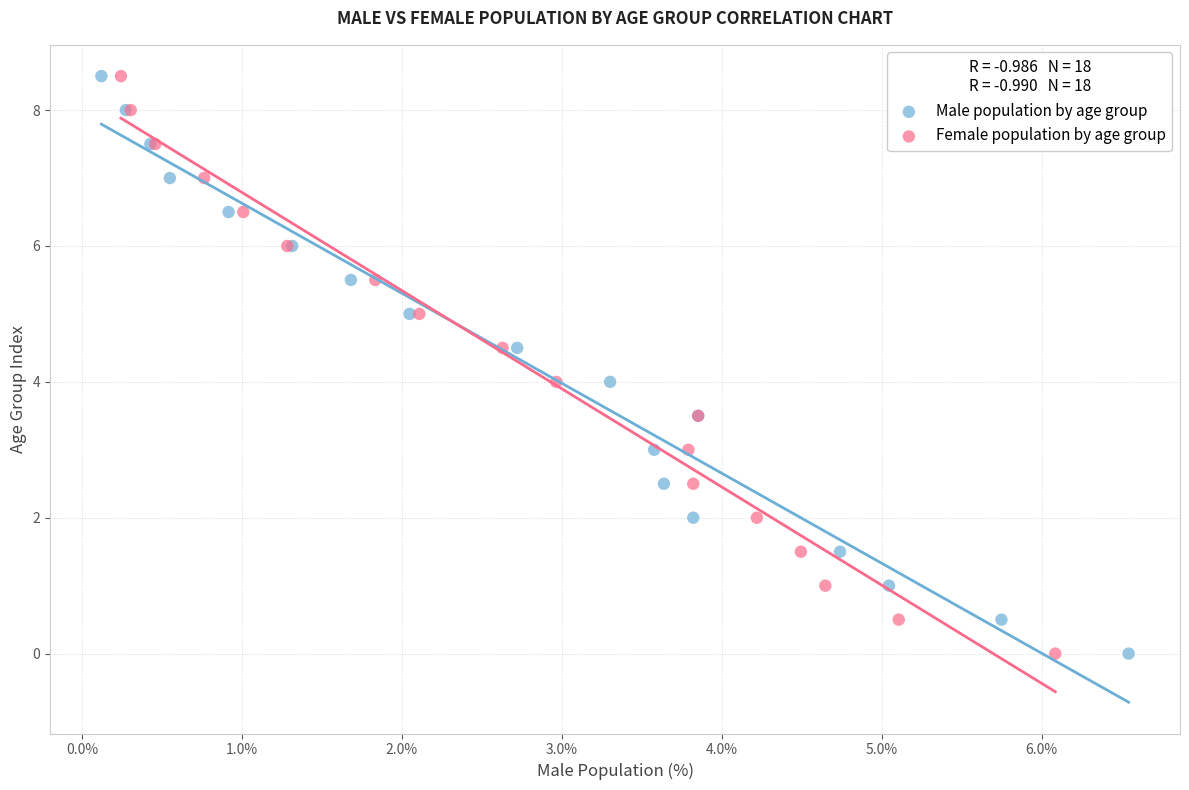

What are all the series names shown in the legend?

Male population by age group, Female population by age group